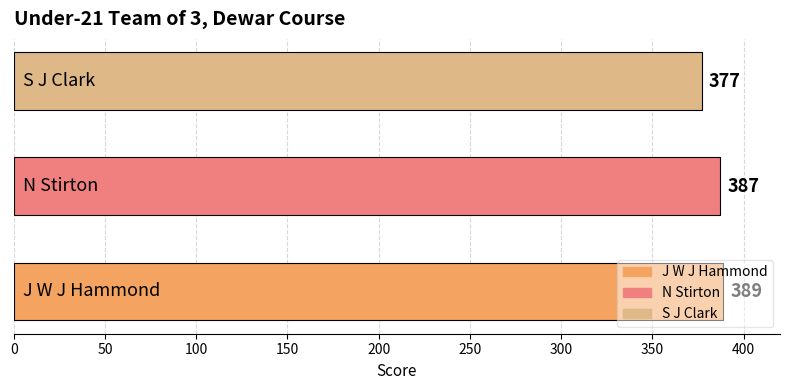

How many values are between 377 and 389?

3